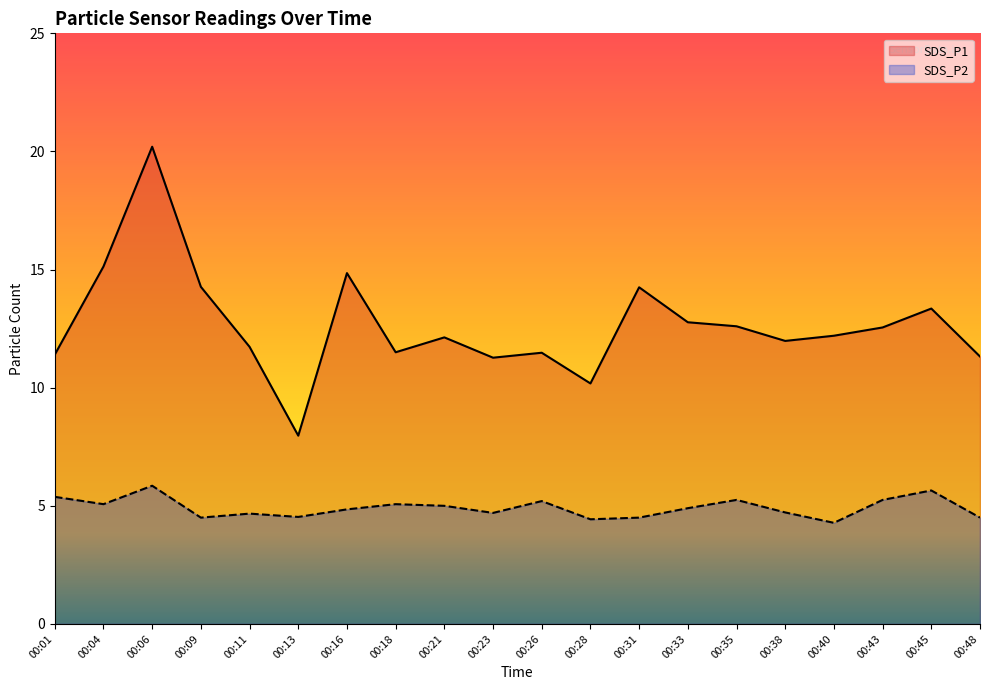

What is the approximate value of SDS_P2 at 00:16?

4.8